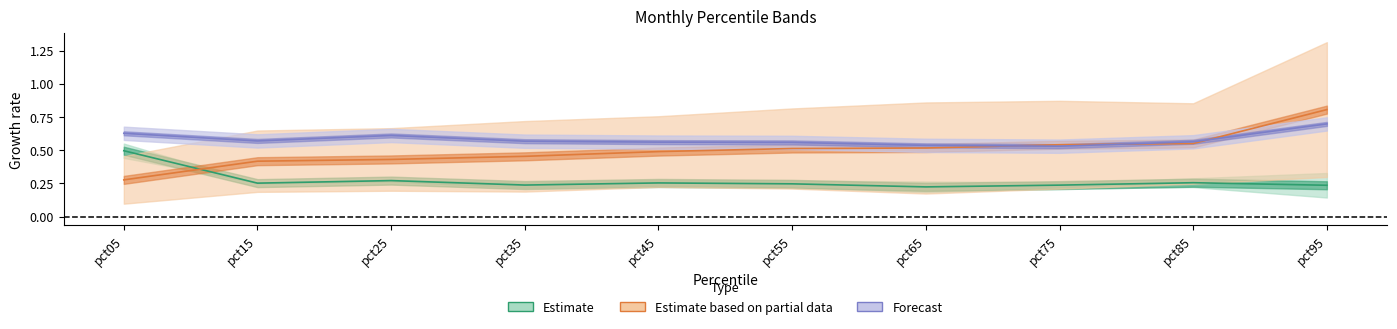

Count the Oct values in the range 0 to 1.

10